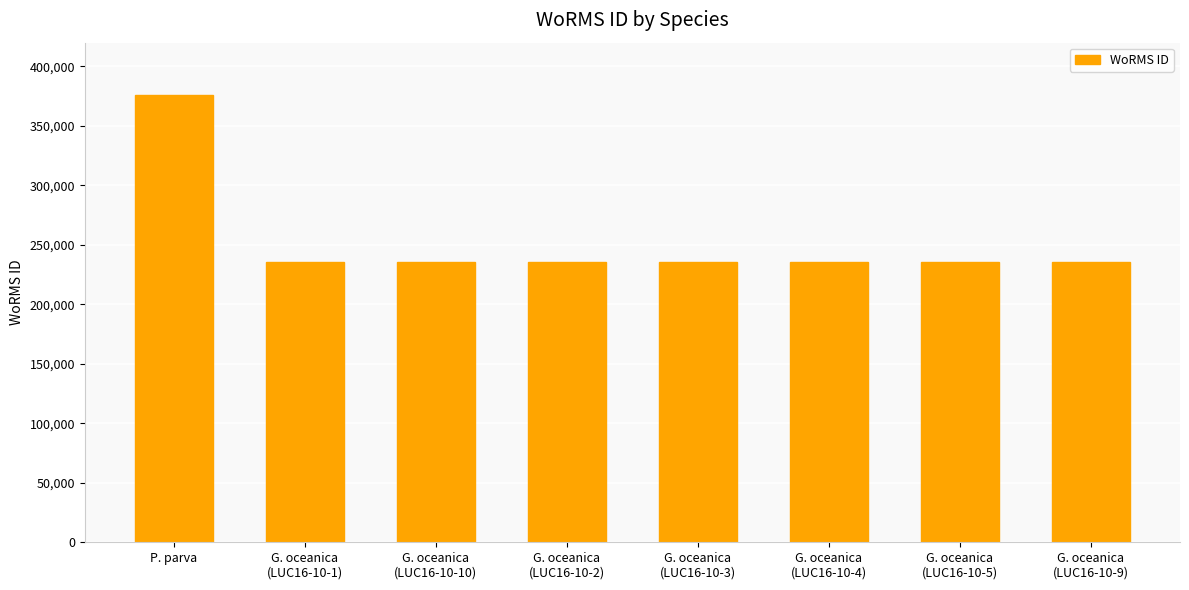

True or false: the data shows 235955 at G. oceanica
(LUC16-10-1).

True